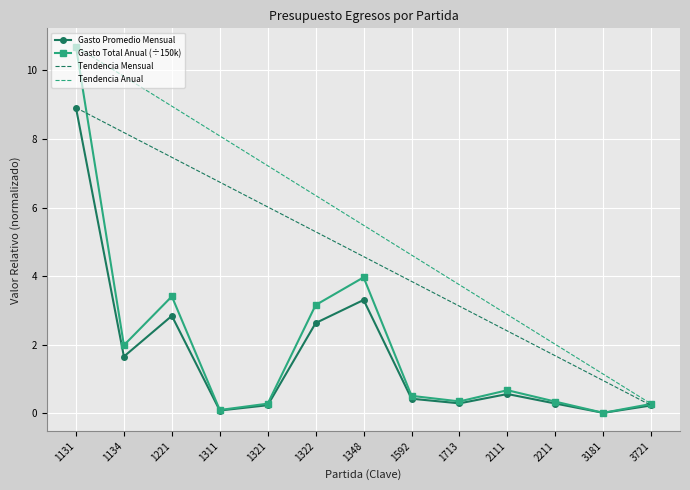

At how many categories does at least one series exceed 10?

1